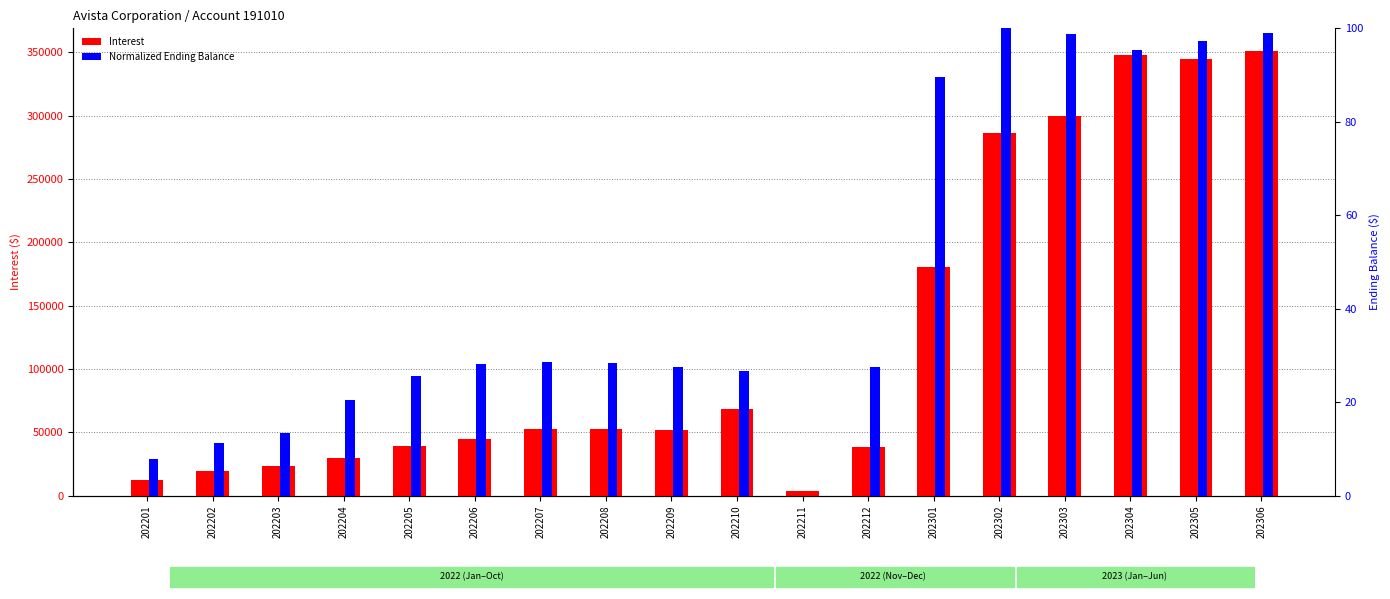

Which series changed the most between 202203 and 202301?

Interest